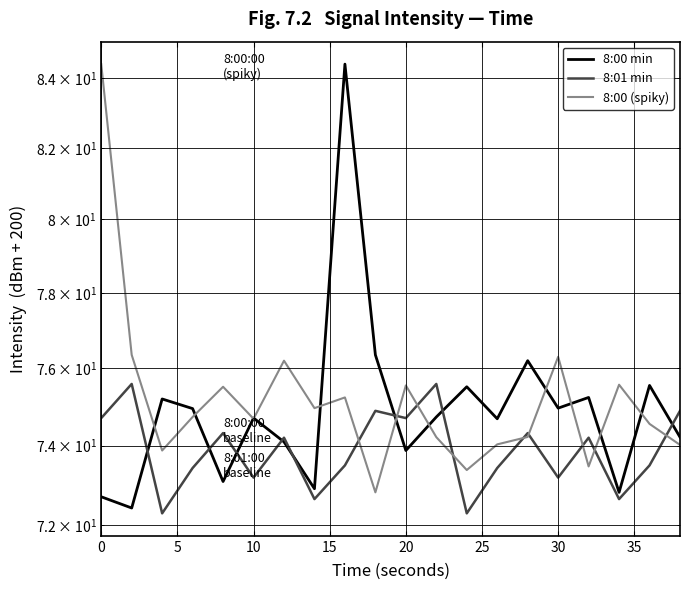

True or false: 8:00 min has more than 2 points higher than both neighbors.

True